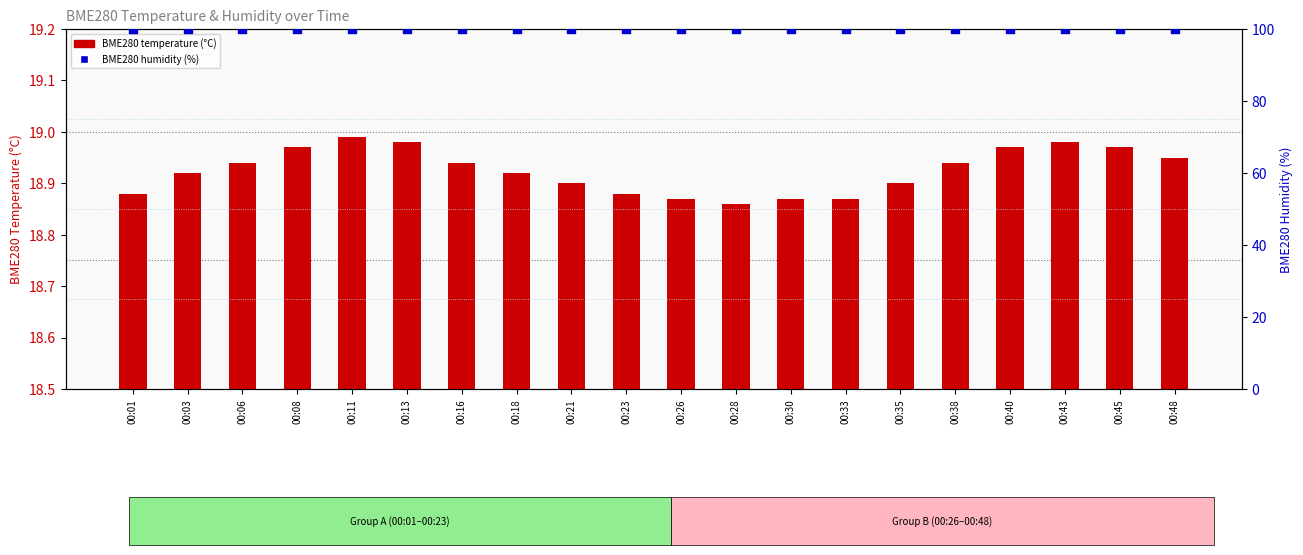

What is the total value across all series at 00:26?

118.9